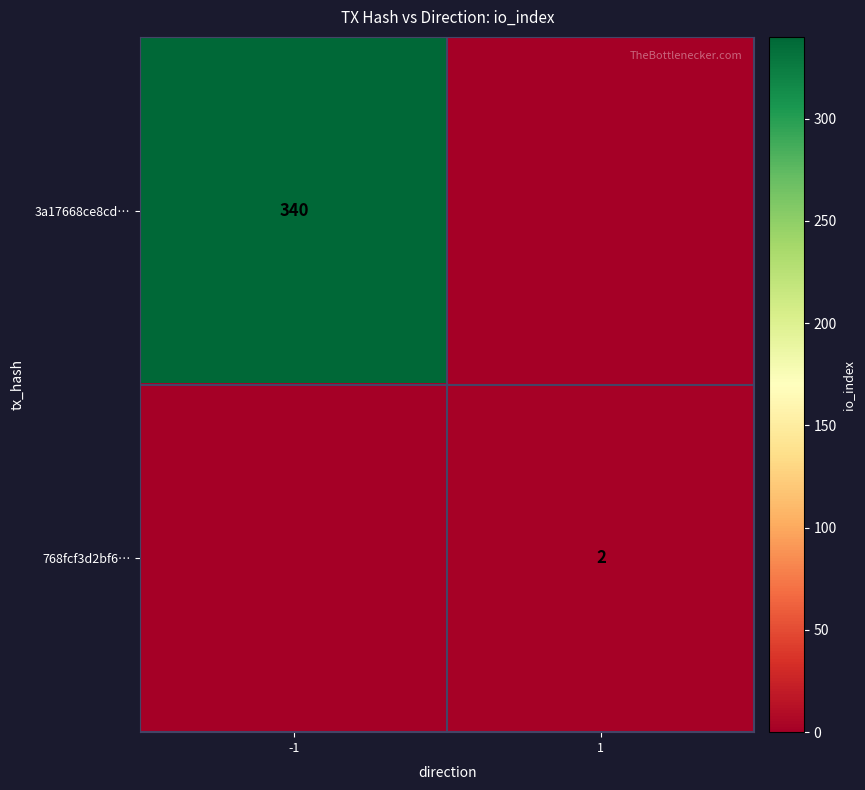

Is the value of 3a17668ce8cd… at -1 greater than the value of 768fcf3d2bf6… at 1?

Yes